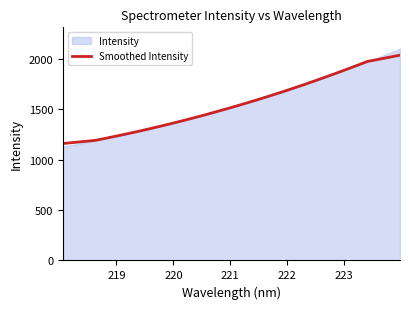

What is the maximum value for Smoothed Intensity?

2037.3